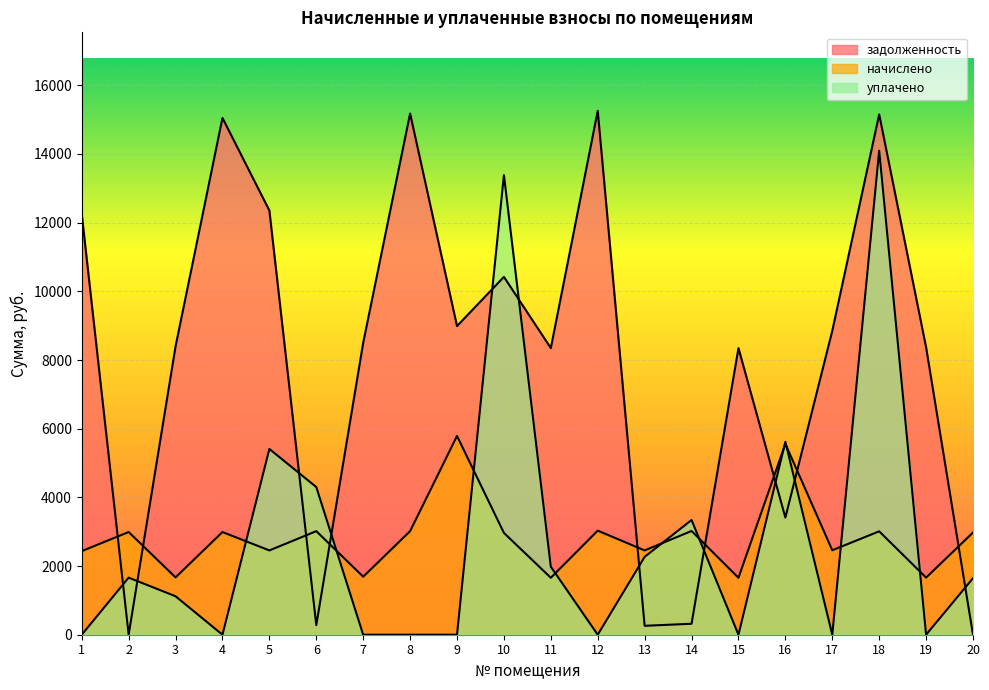

How many data points in уплачено are less than 1646?

10